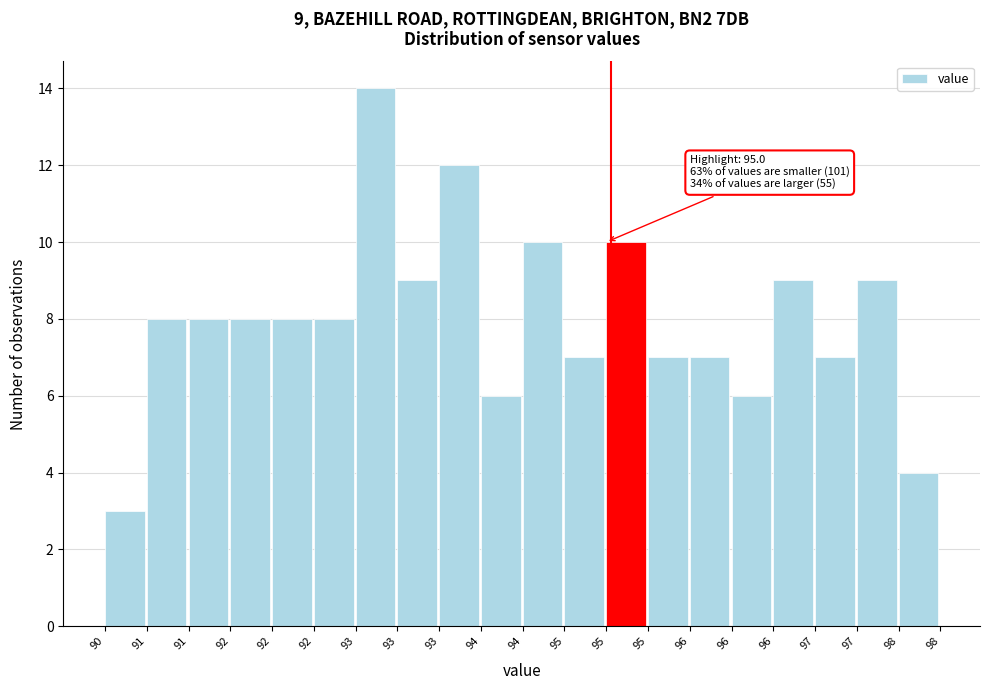

How many distinct data groups are displayed?

1